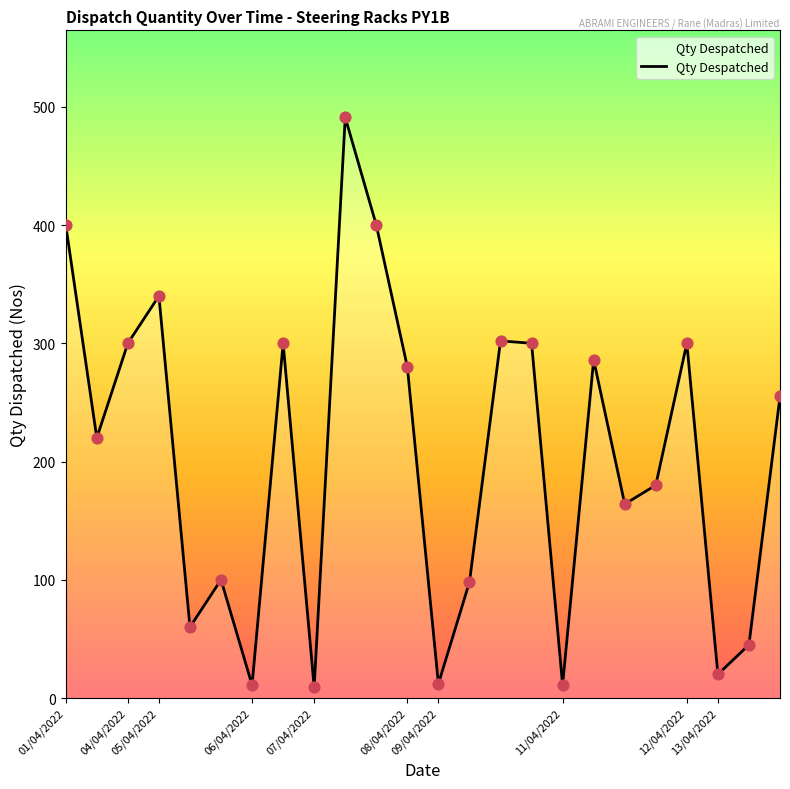

What is the greatest value displayed?

491